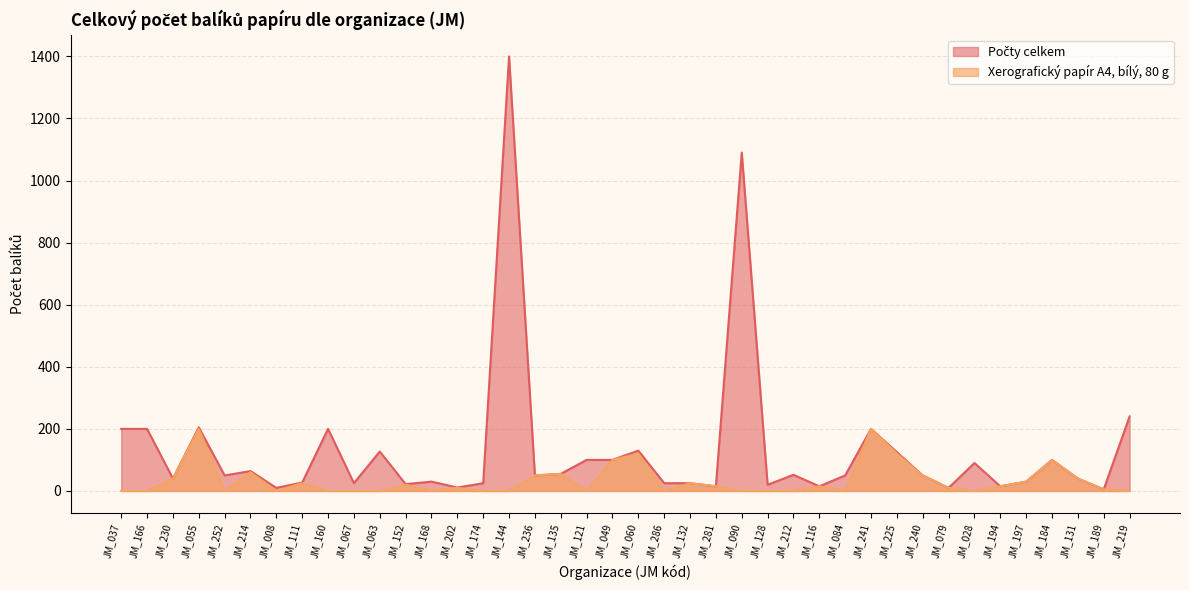

The Počty celkem series shows 59 at JM_037. True or false?

False